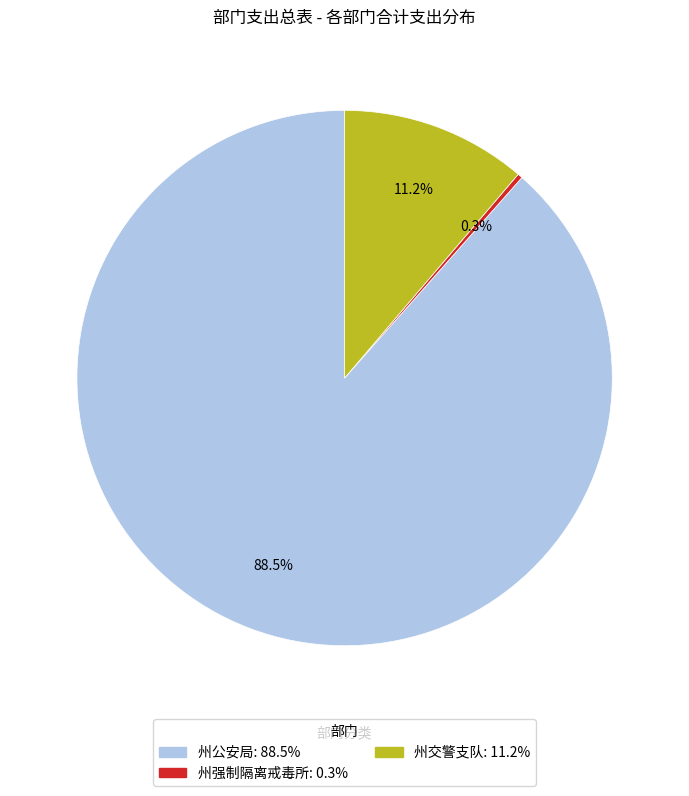

What portion of the pie excludes 州强制隔离戒毒所?

99.7%